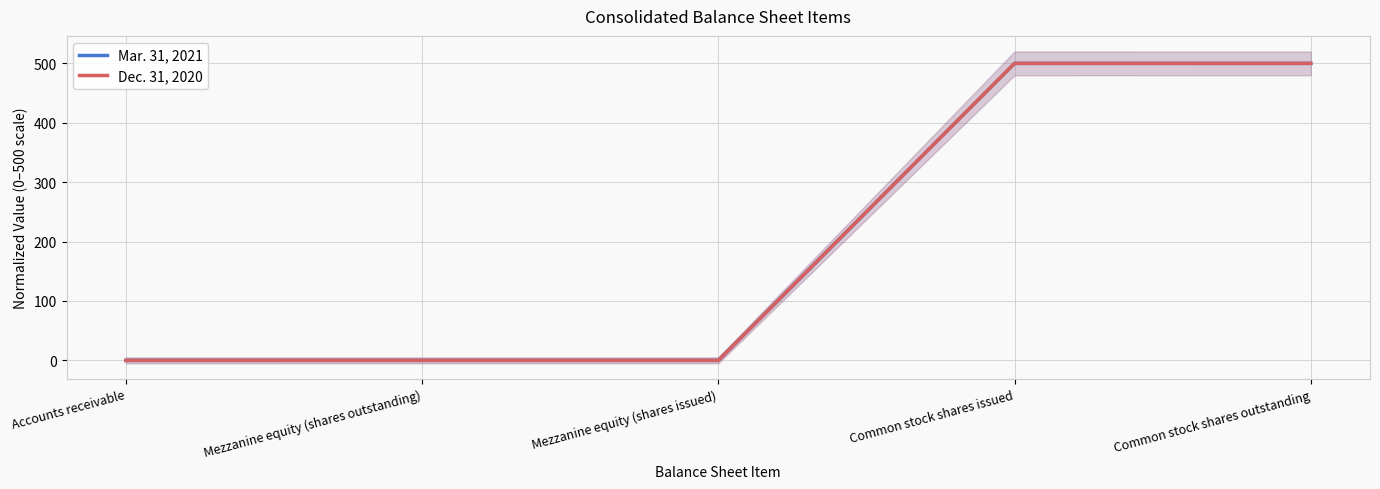

What is the greatest value displayed?

500.0